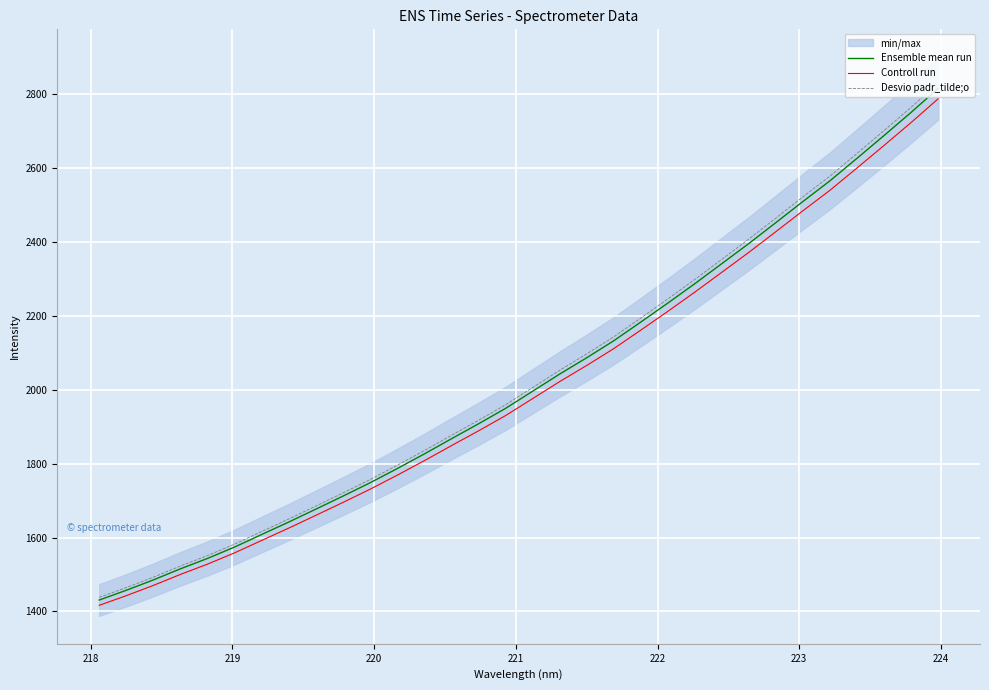

What is the minimum value for Ensemble mean run?

1430.8